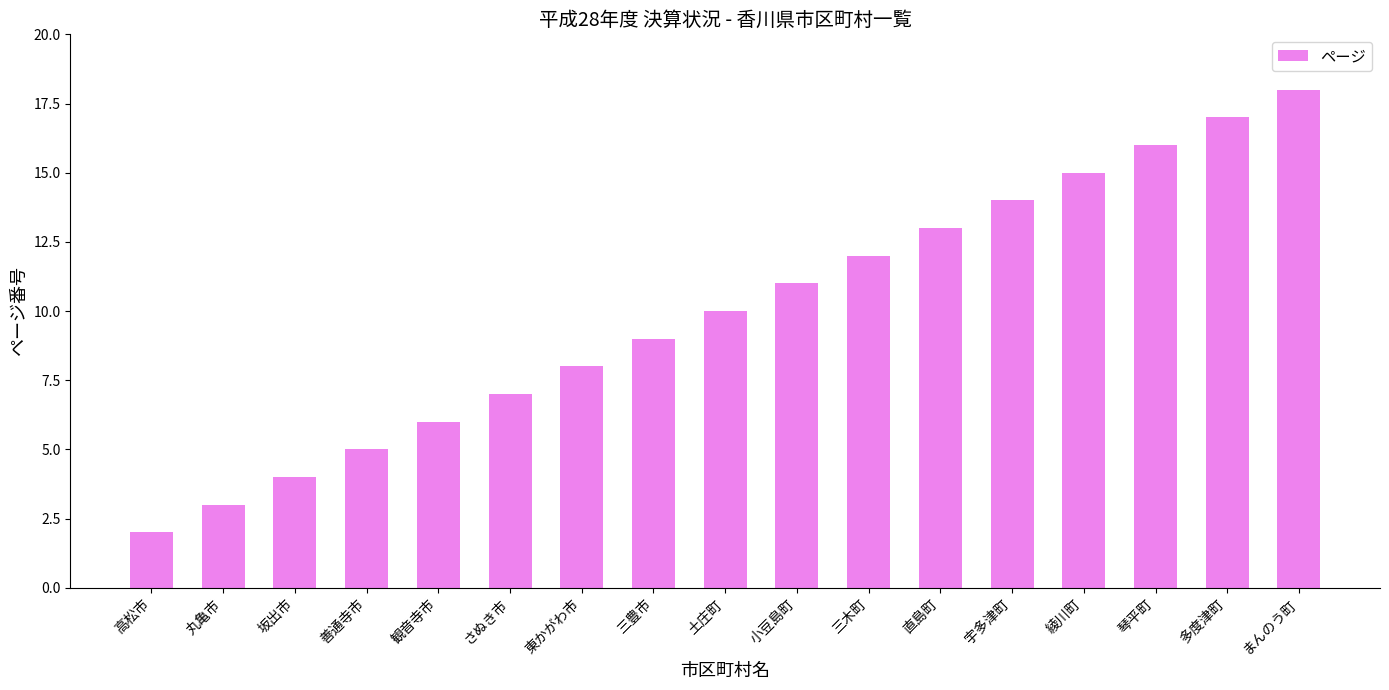

Rank the categories by value from lowest to highest.

高松市, 丸亀市, 坂出市, 善通寺市, 観音寺市, さぬき市, 東かがわ市, 三豊市, 土庄町, 小豆島町, 三木町, 直島町, 宇多津町, 綾川町, 琴平町, 多度津町, まんのう町